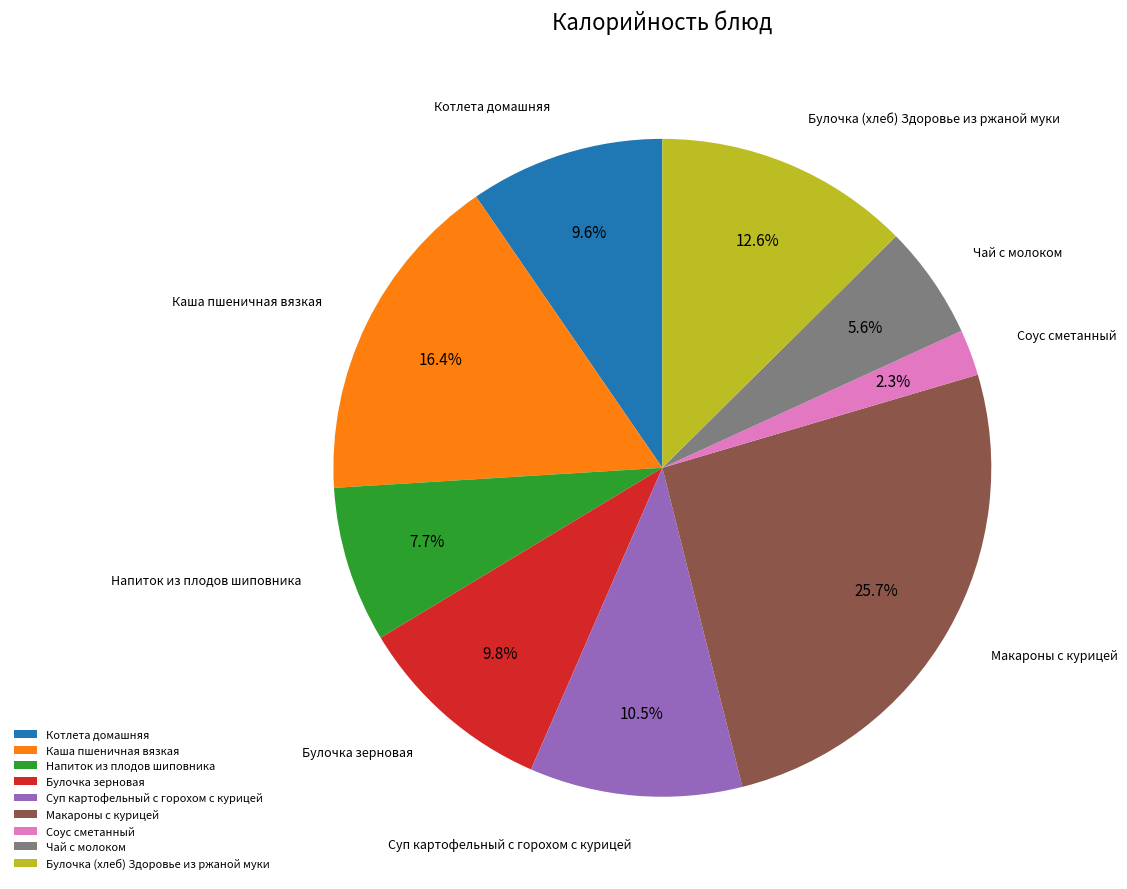

Which slice is the smallest?

Соус сметанный